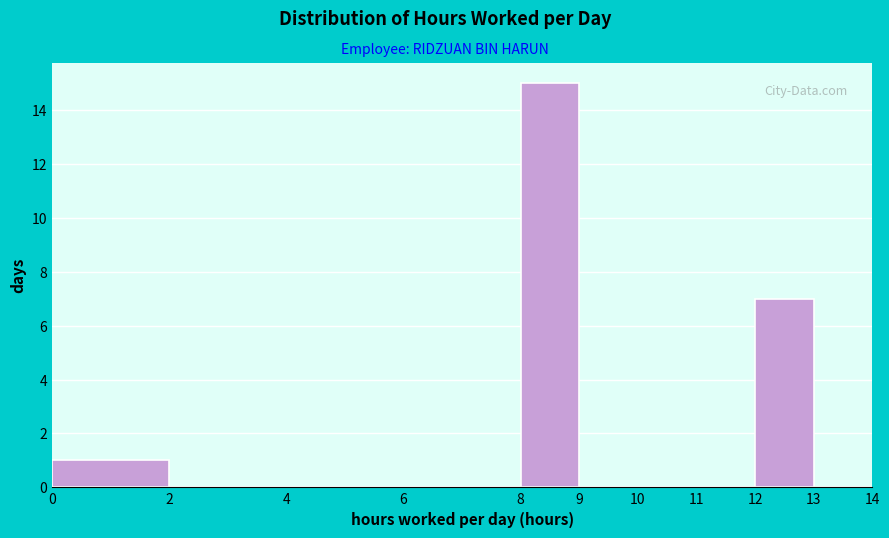

How tall is the bar that spans 12 to 13 on the x-axis? The values are not printed on the chart, so give them approximately, as read against the axis.

7